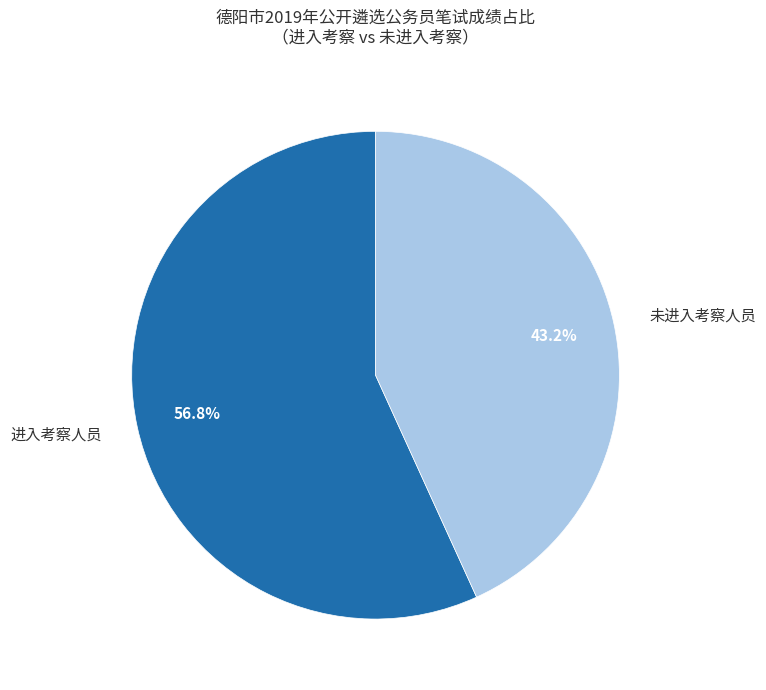

Between 未进入考察人员 and 进入考察人员, which is larger?

进入考察人员